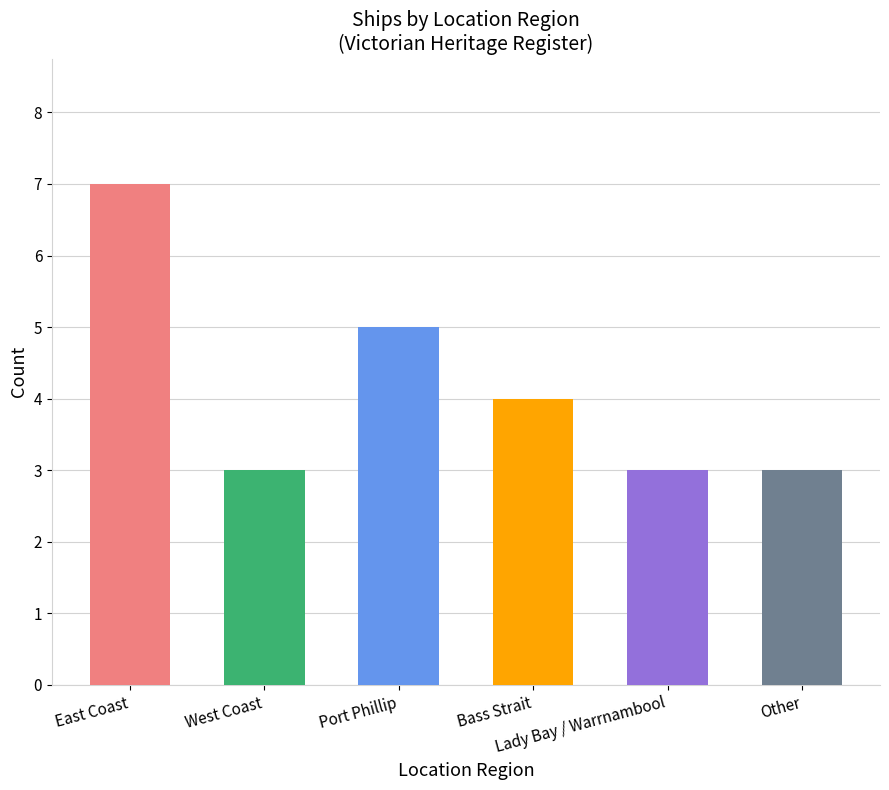

How many series are shown in this chart?

1